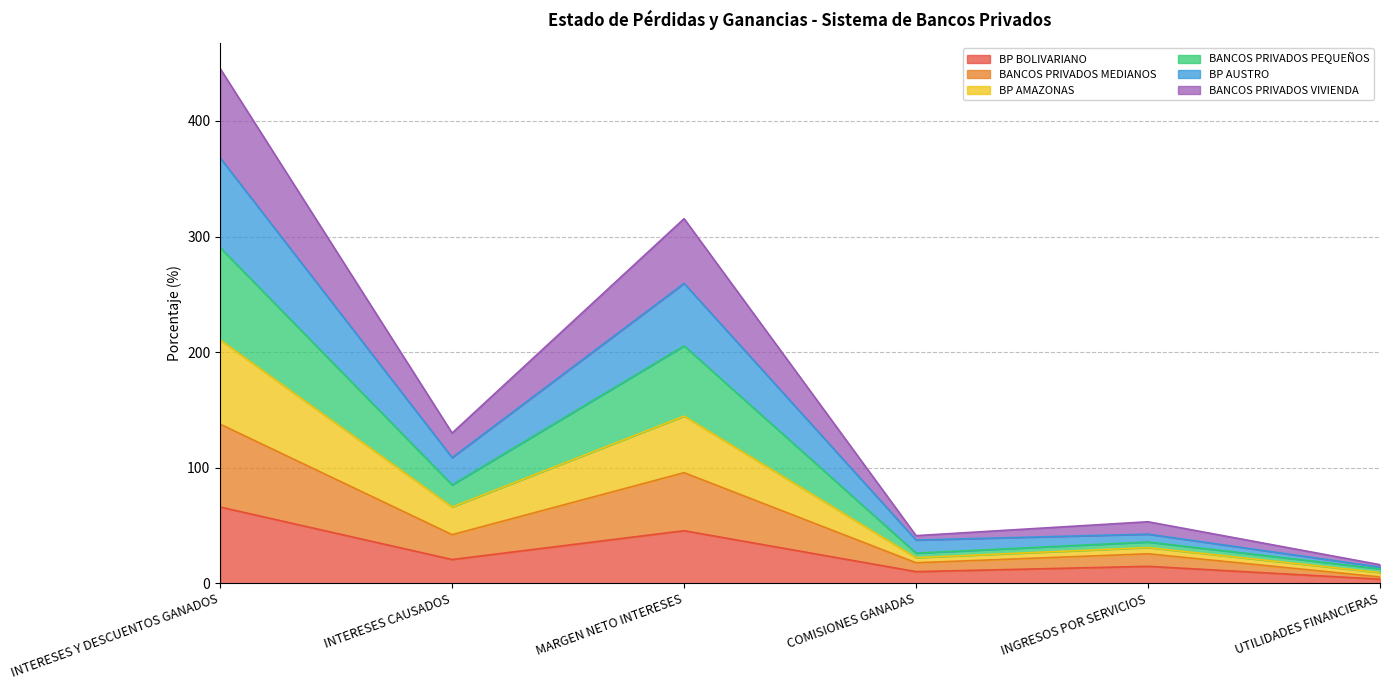

How many lines are shown in the chart?

6